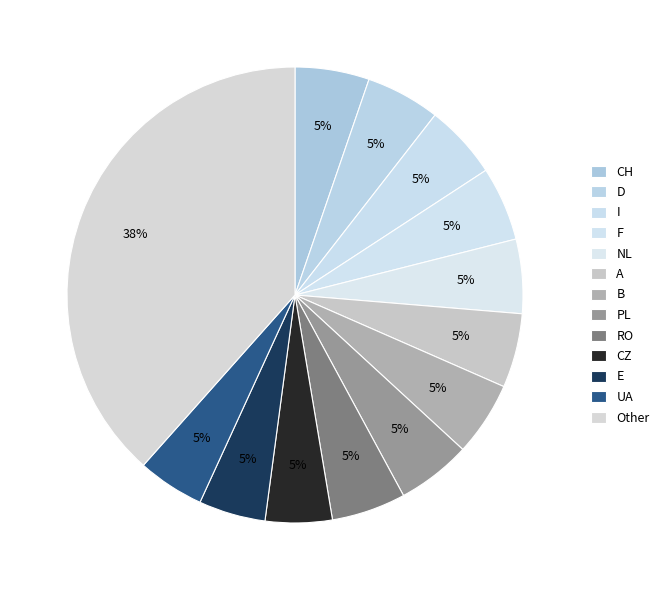

How many slices are in this pie chart?

13